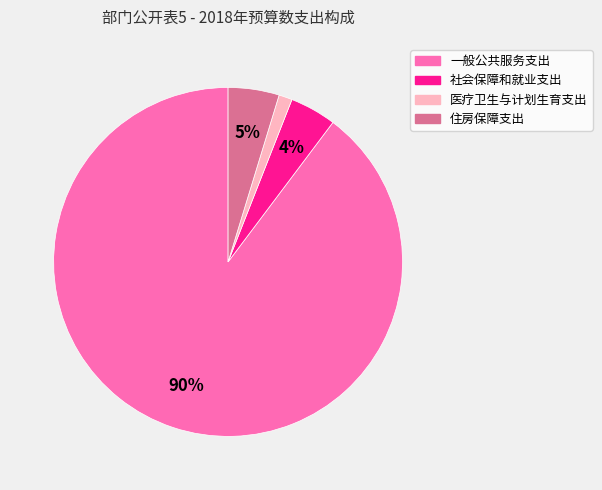

How many segments does this pie chart have?

4